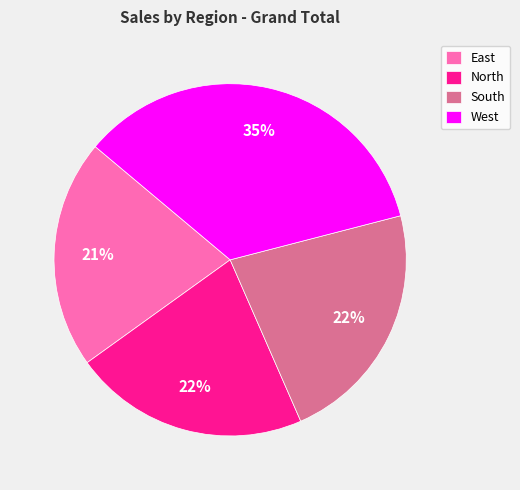

What percentage is the East slice, to the nearest percent?

21%